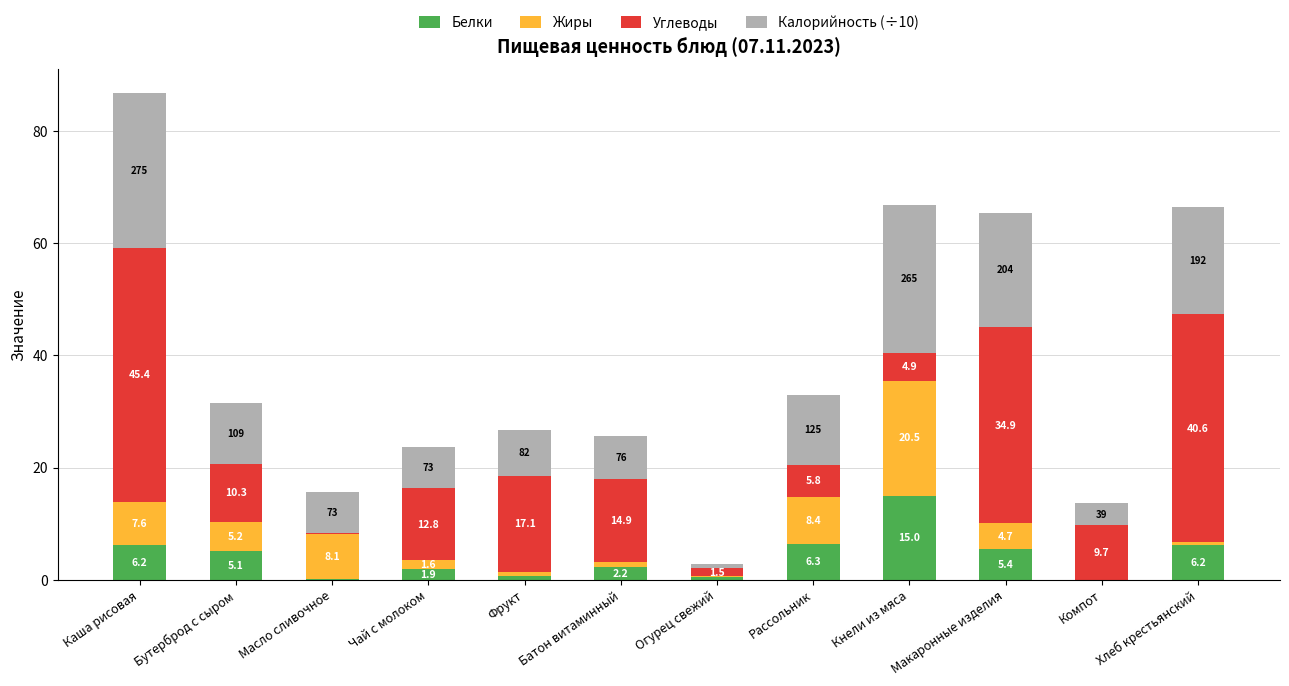

At which category is the sum across all series the highest?

Каша рисовая